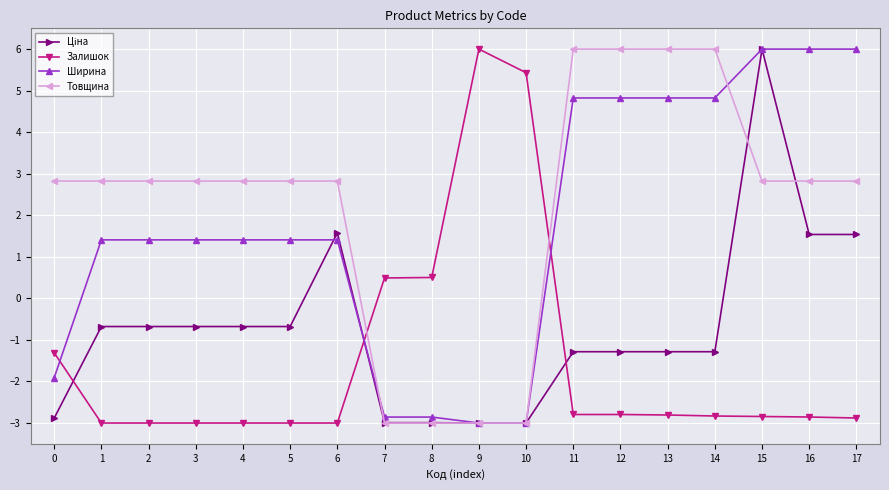

How many values in the Залишок series exceed -2?

5